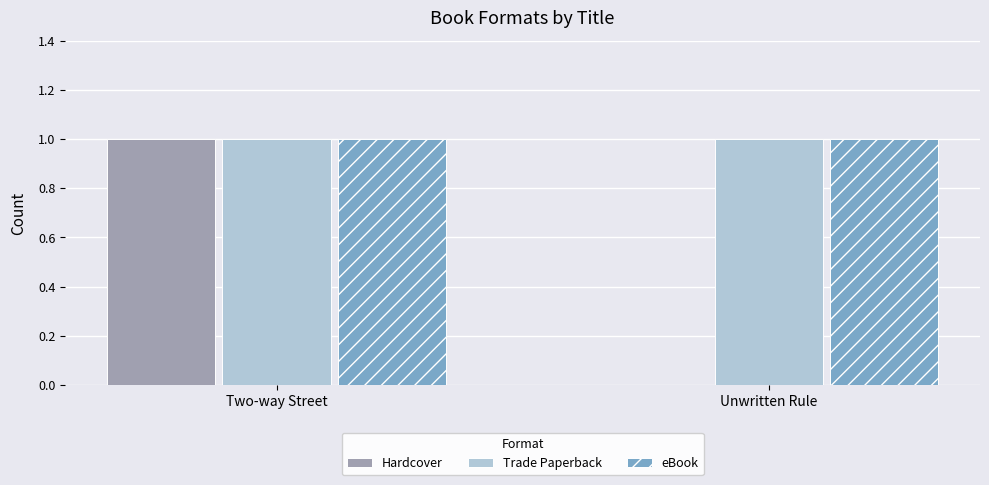

Which series changed the most between Two-way Street and Unwritten Rule?

Hardcover